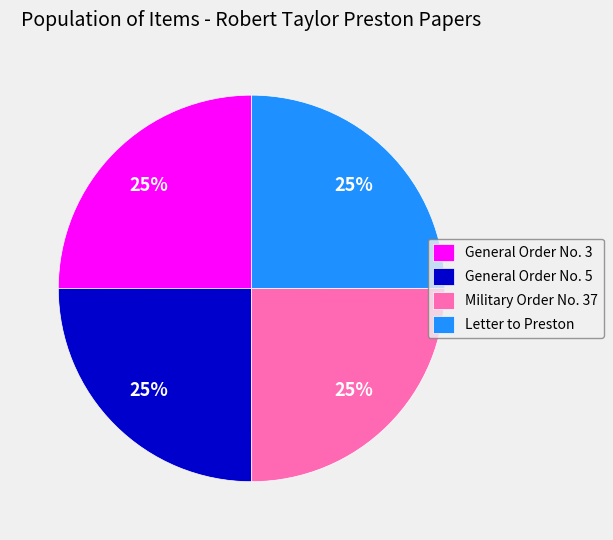

What percentage is the Letter to Preston slice, to the nearest percent?

25%